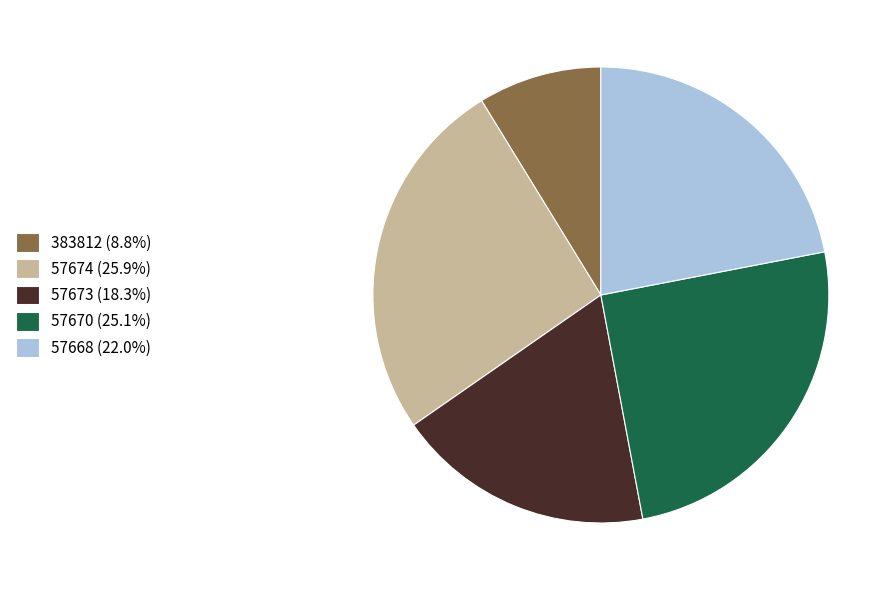

What is the ratio of the value at 383812 (8.8%) to the value at 57668 (22.0%)?

0.4